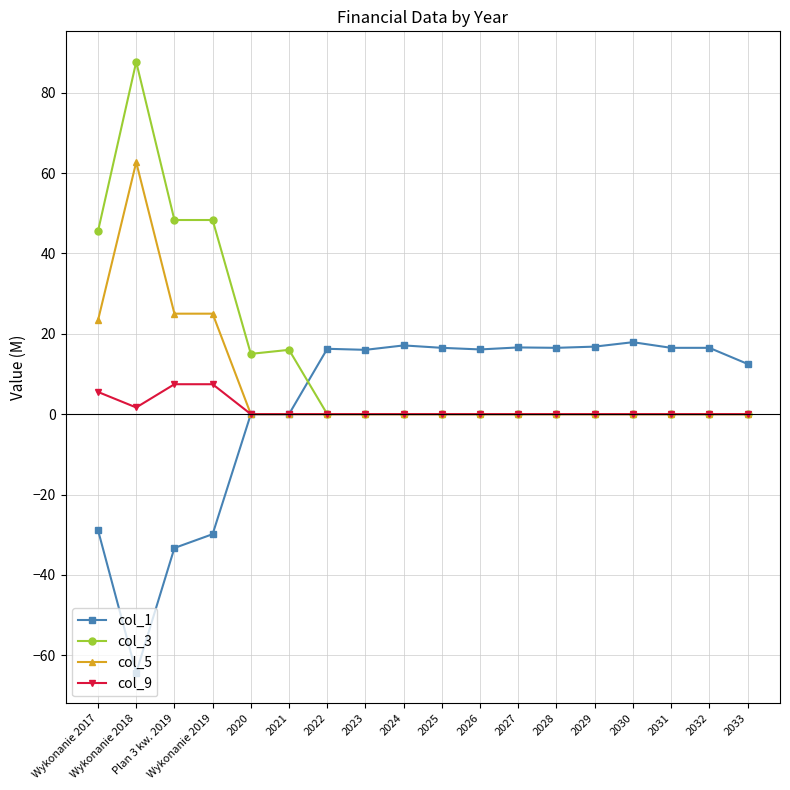

True or false: col_1 has more than 1 interior local peaks.

True